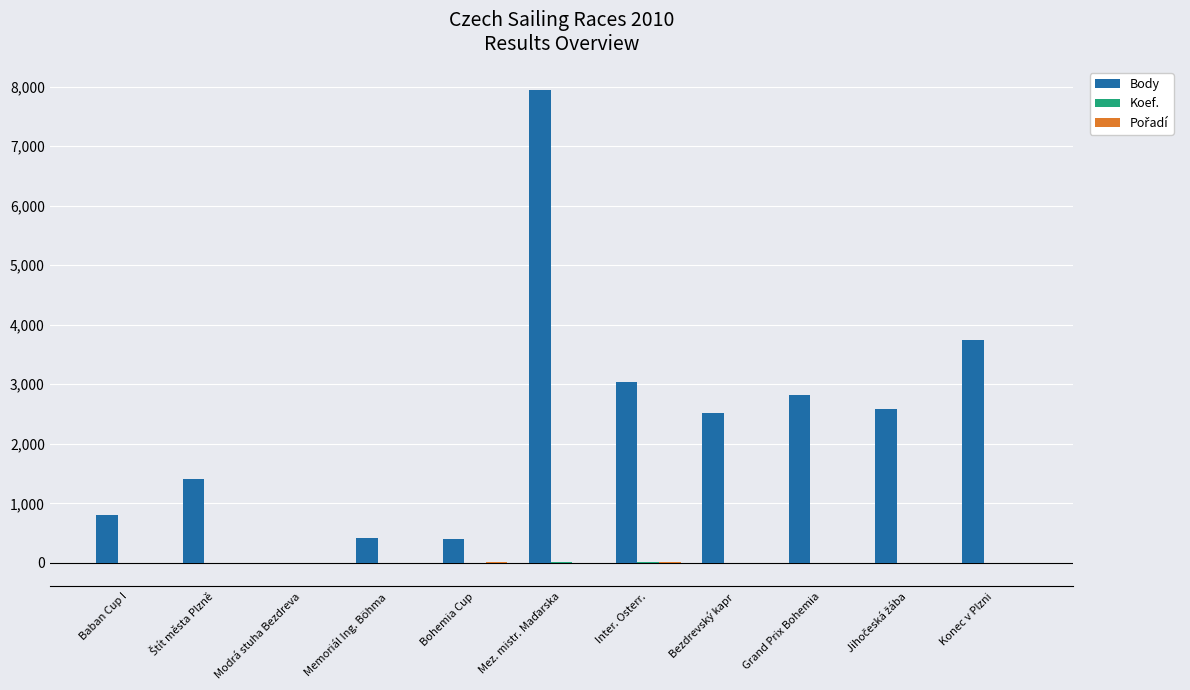

Are the bars grouped side by side (vs. stacked)?

Yes